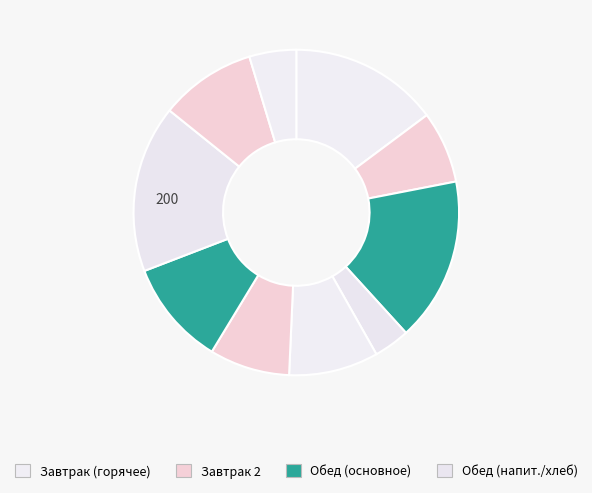

What is the largest slice in the pie chart?

рис отварной с маслом